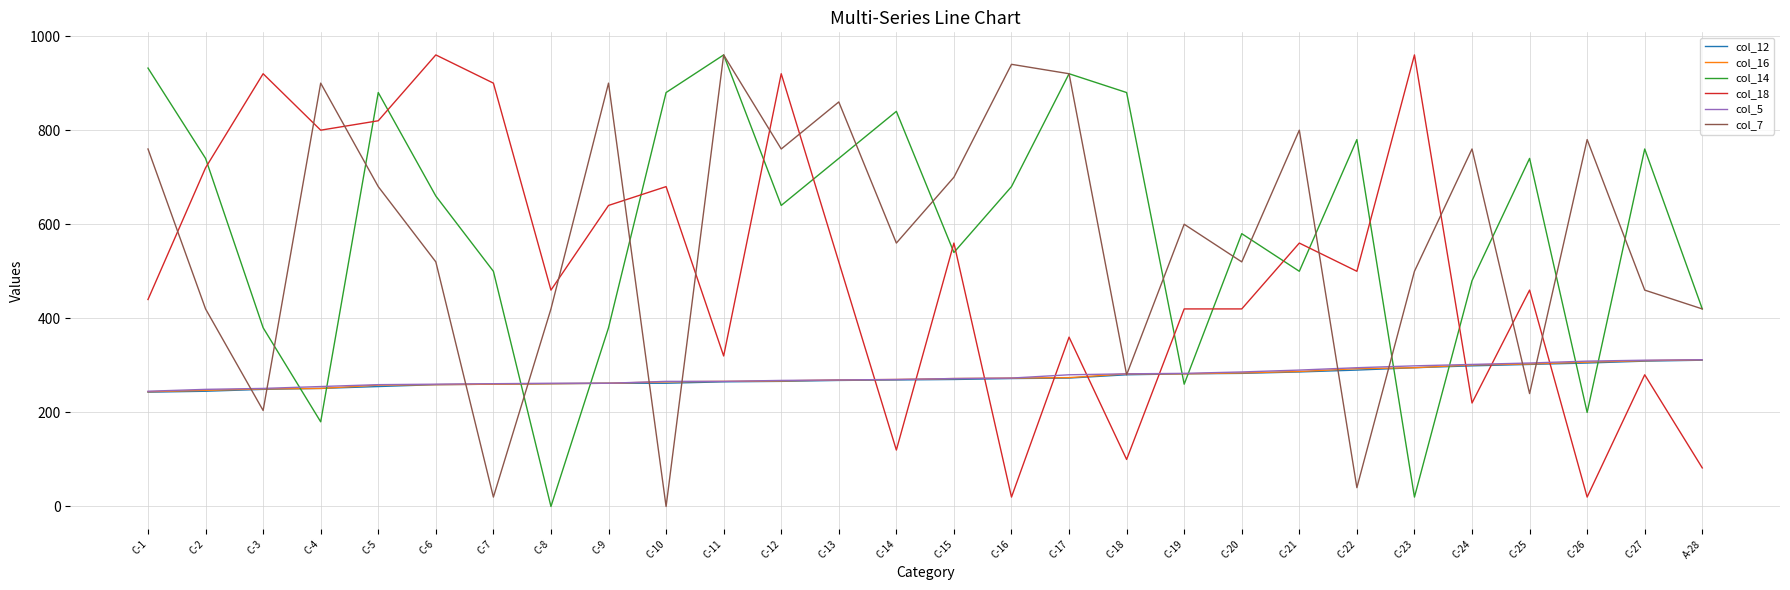

The value of col_16 at C-3 is 135.4. True or false?

False